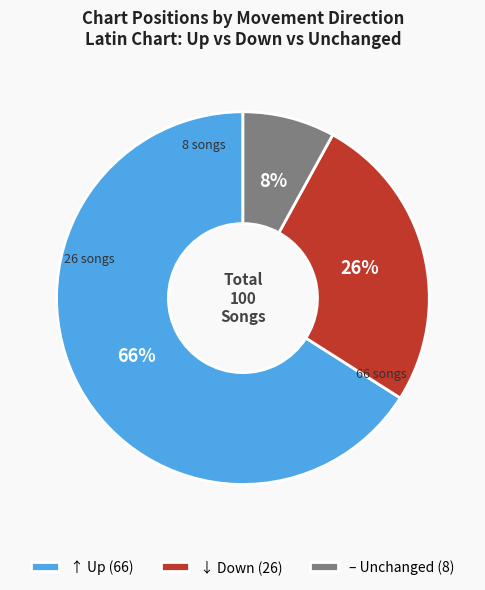

Count the number of slices in the pie.

3